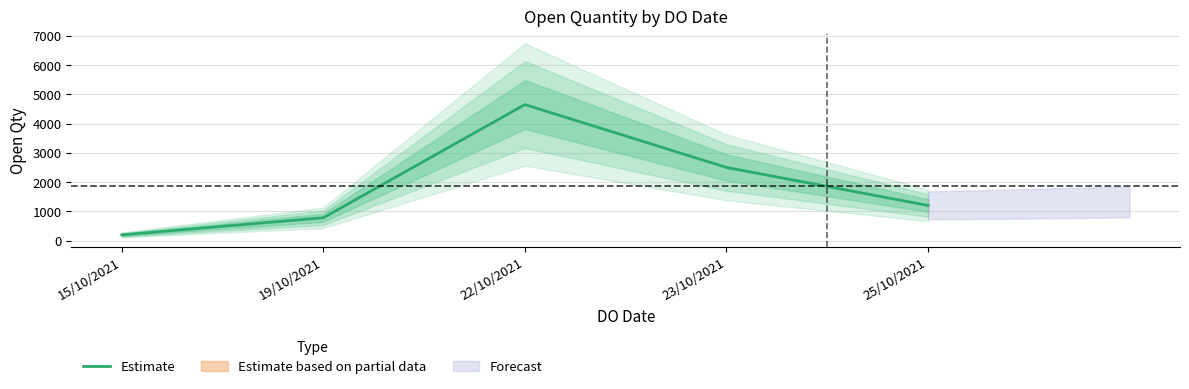

What is the smallest value displayed?

193